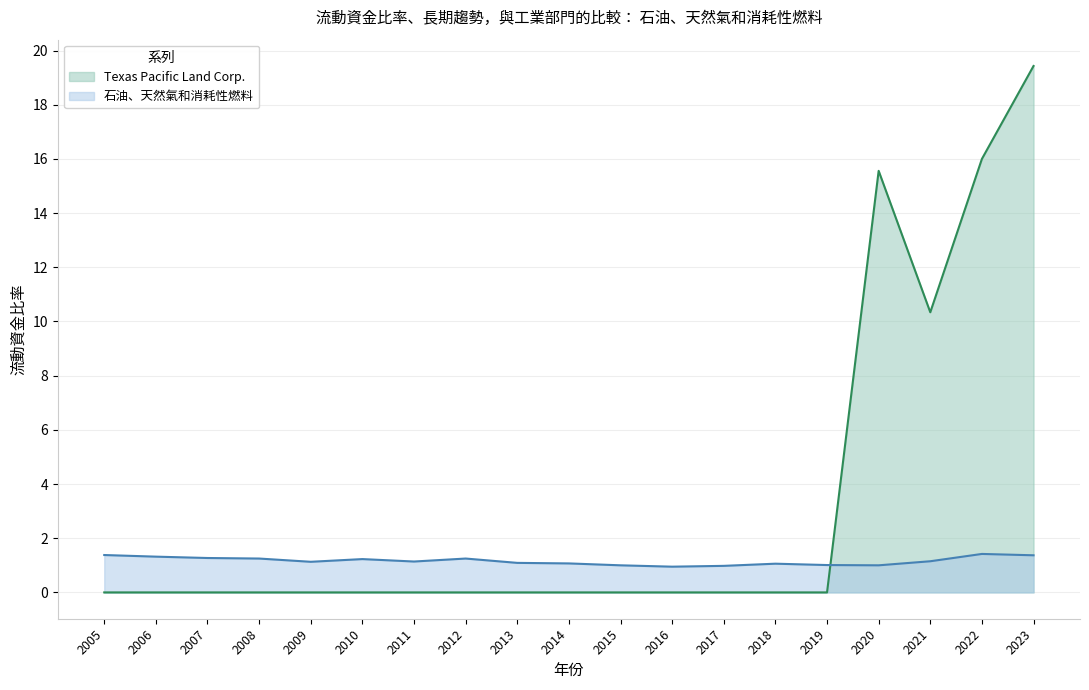

List the series in order of their peak value, highest first.

Texas Pacific Land Corp., 石油、天然氣和消耗性燃料